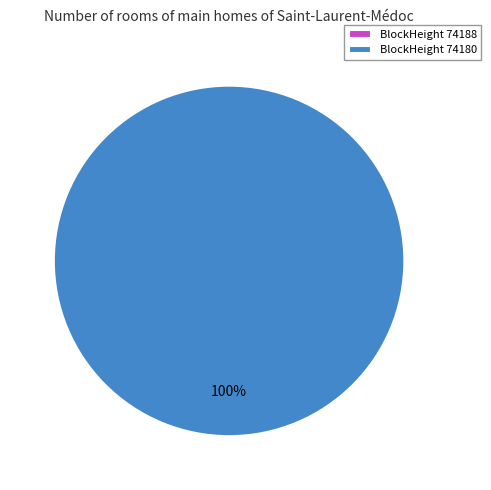

Rank the categories by value from highest to lowest.

74180, 74188